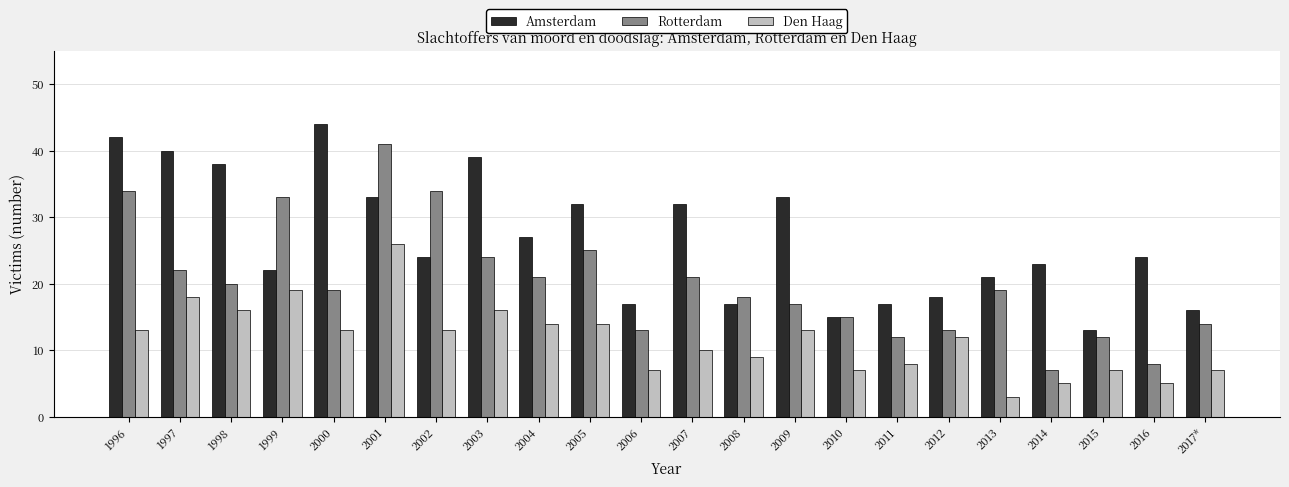

Reading left to right, extract all data points from this chart.

Amsterdam: 1996=42	1997=40	1998=38	1999=22	2000=44	2001=33	2002=24	2003=39	2004=27	2005=32	2006=17	2007=32	2008=17	2009=33	2010=15	2011=17	2012=18	2013=21	2014=23	2015=13	2016=24	2017*=16
Rotterdam: 1996=34	1997=22	1998=20	1999=33	2000=19	2001=41	2002=34	2003=24	2004=21	2005=25	2006=13	2007=21	2008=18	2009=17	2010=15	2011=12	2012=13	2013=19	2014=7	2015=12	2016=8	2017*=14
Den Haag: 1996=13	1997=18	1998=16	1999=19	2000=13	2001=26	2002=13	2003=16	2004=14	2005=14	2006=7	2007=10	2008=9	2009=13	2010=7	2011=8	2012=12	2013=3	2014=5	2015=7	2016=5	2017*=7